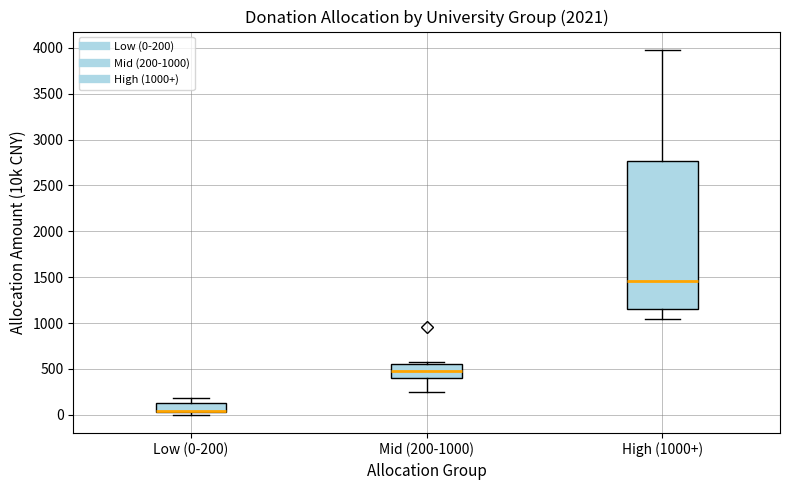

Which box is the tallest, from its lower edge to its upper edge?

High (1000+)